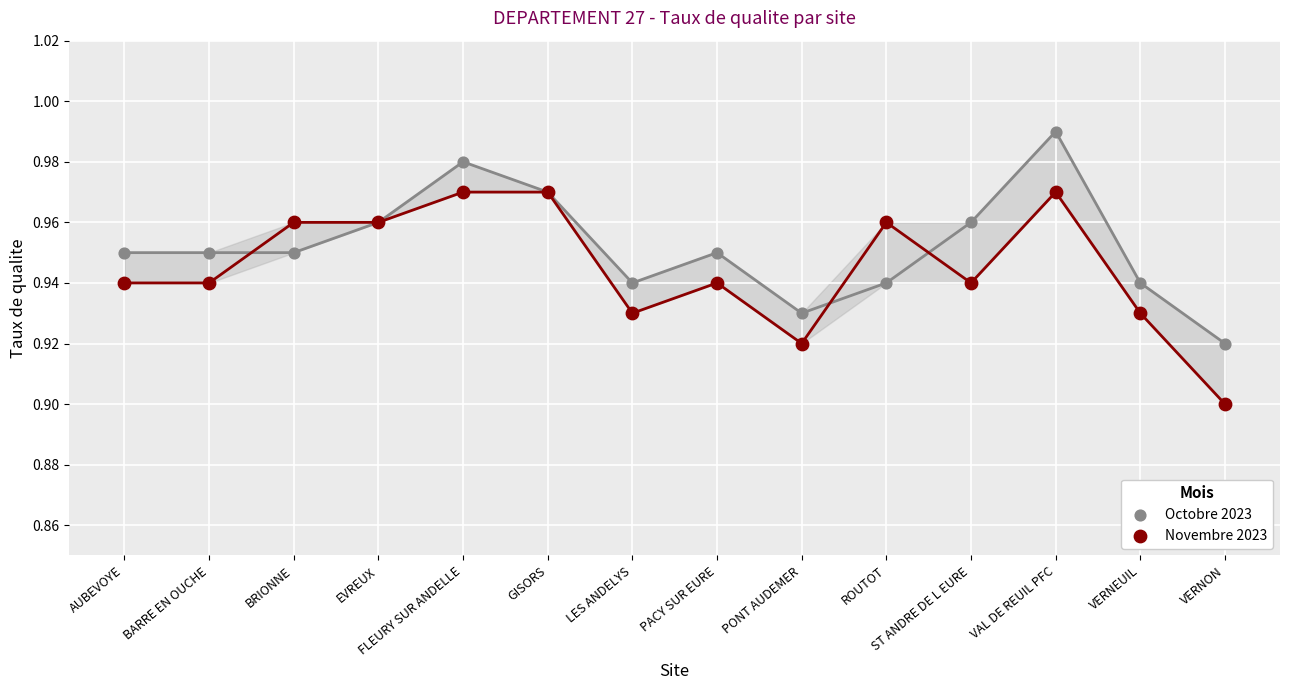

What are all the series names shown in the legend?

Octobre 2023, Novembre 2023